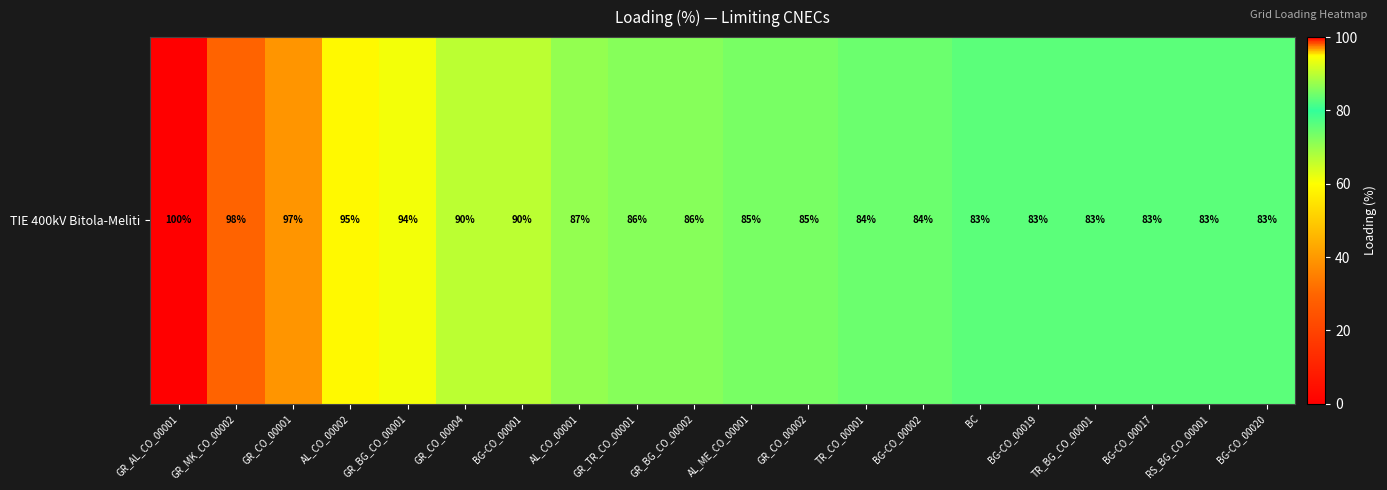

What is the minimum value shown in the chart?

83